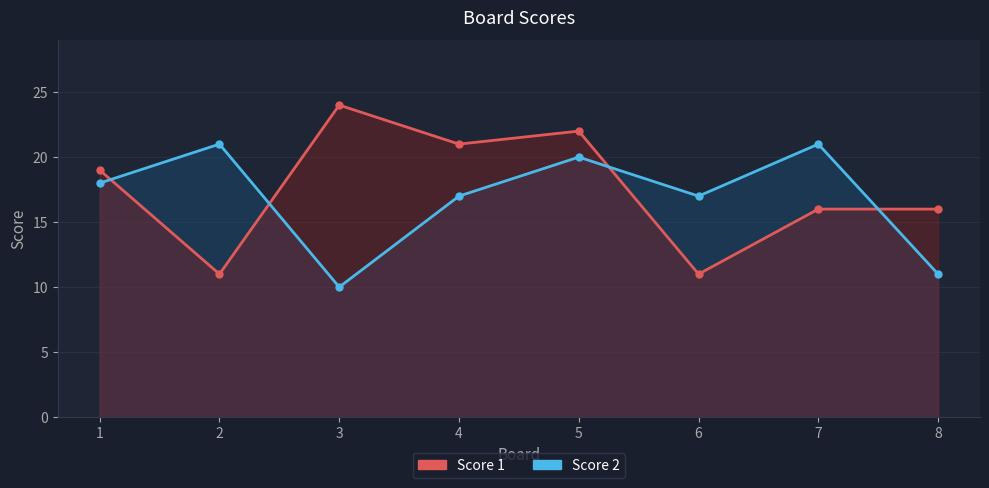

List the series in order of their overall mean, lowest first.

Score 2, Score 1